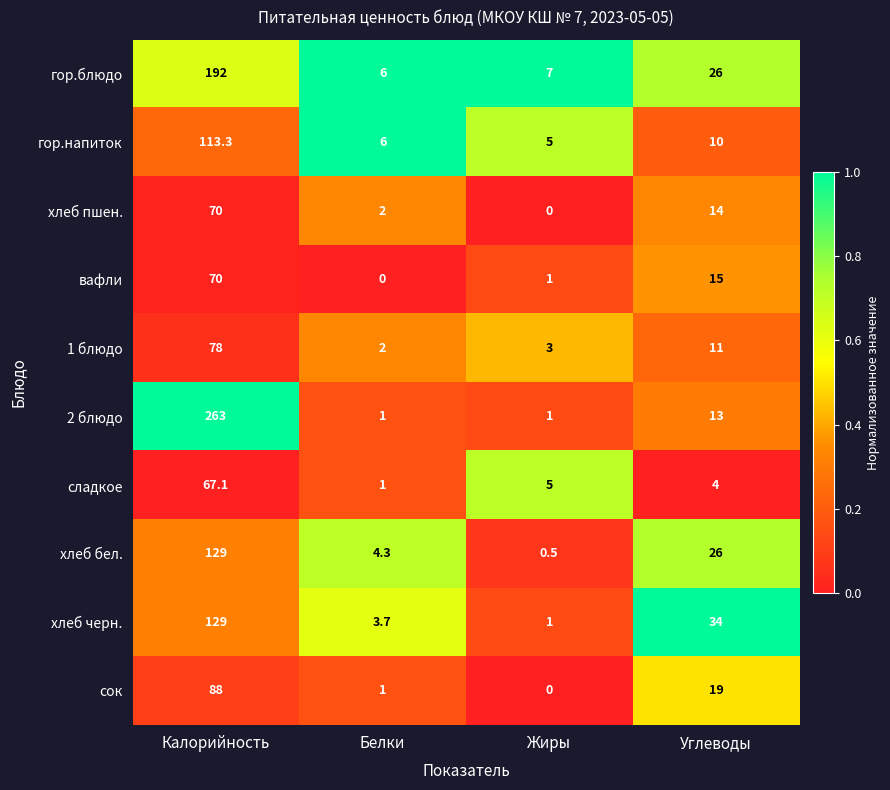

Which series has the largest range (max minus min)?

2 блюдо